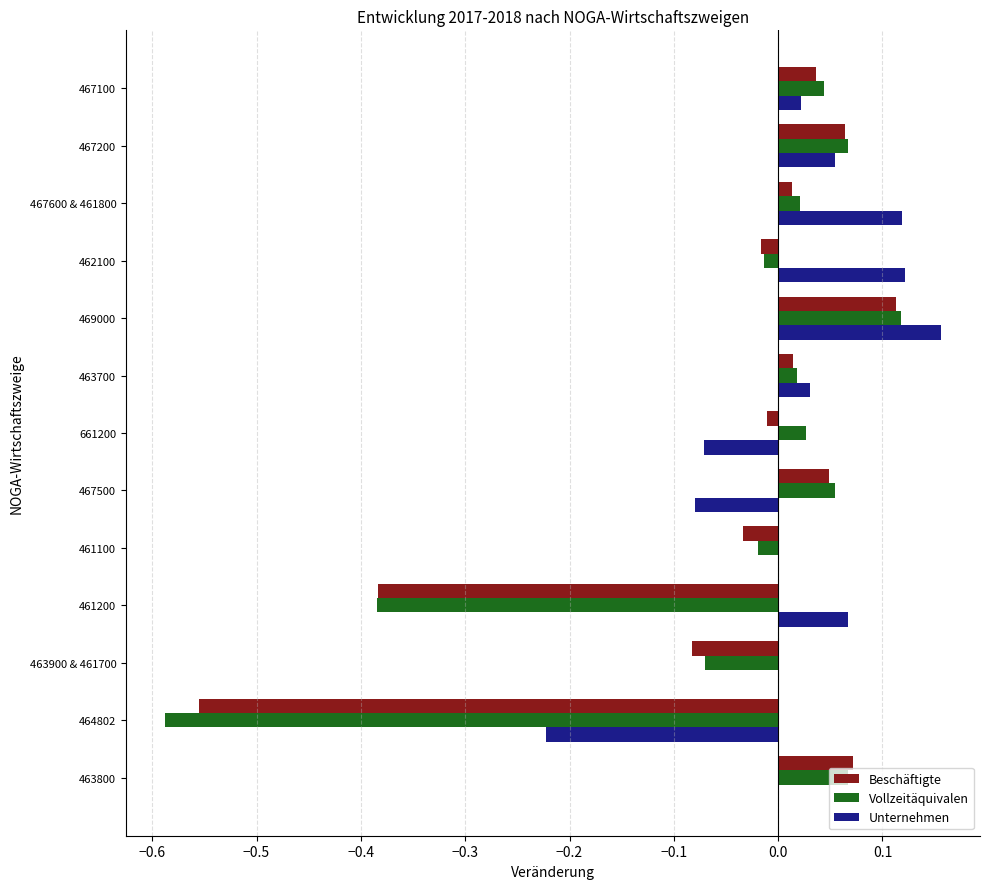

Which series has the largest range (max minus min)?

Vollzeitäquivalen